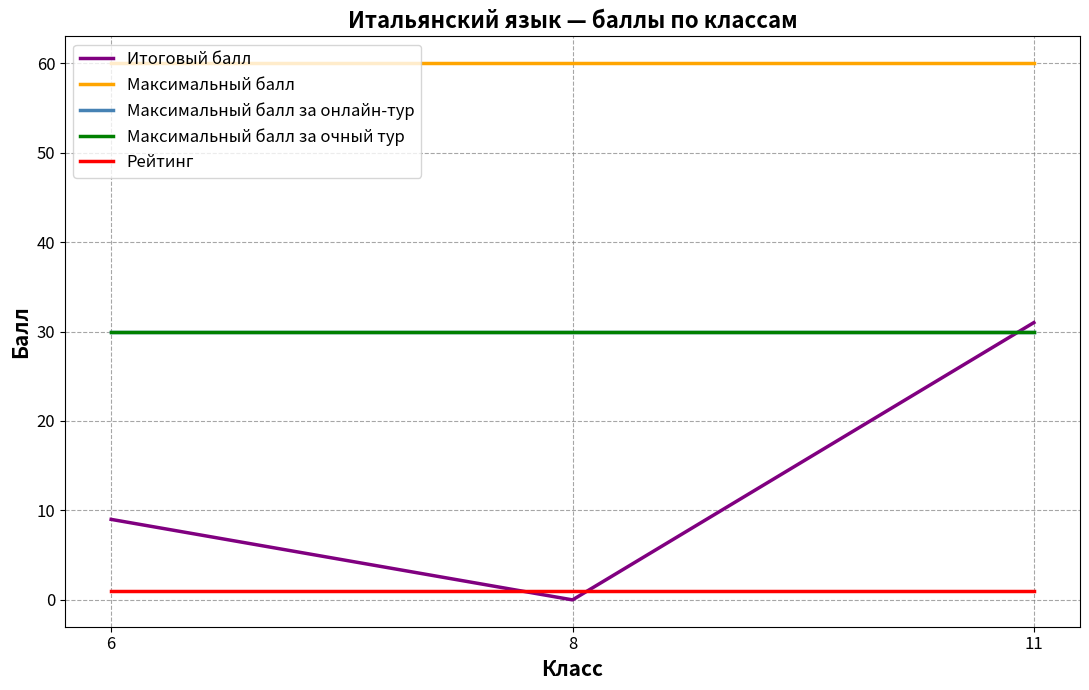

Does the chart have visible grid lines?

Yes